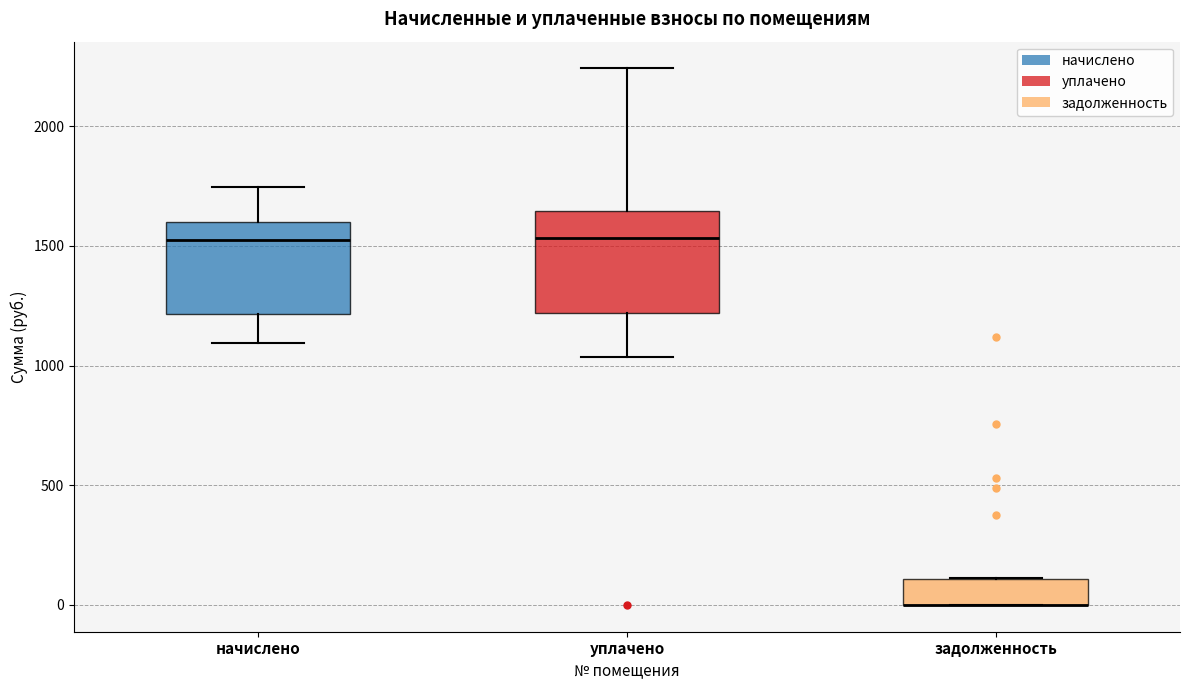

Where is the lower edge of the box for уплачено on the y-axis? The values are not printed on the chart, so give them approximately, as read against the axis.

1200